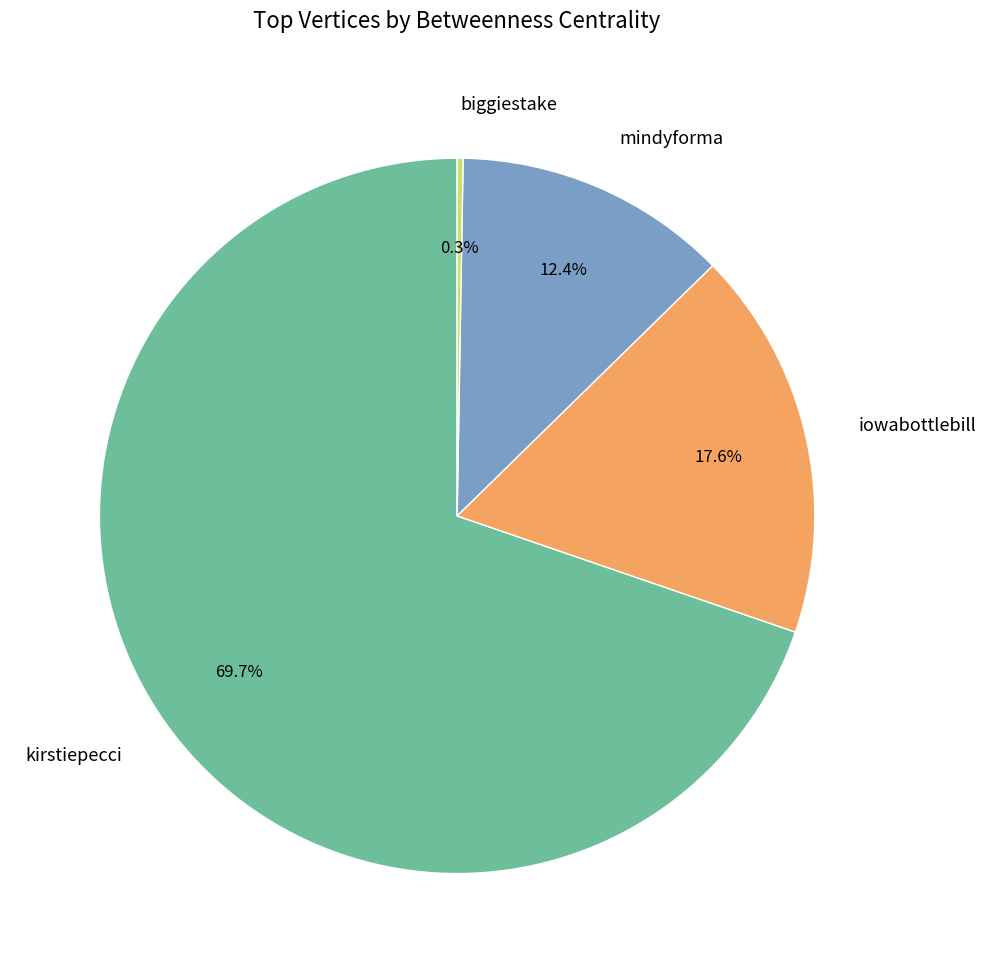

Which category accounts for the majority?

kirstiepecci